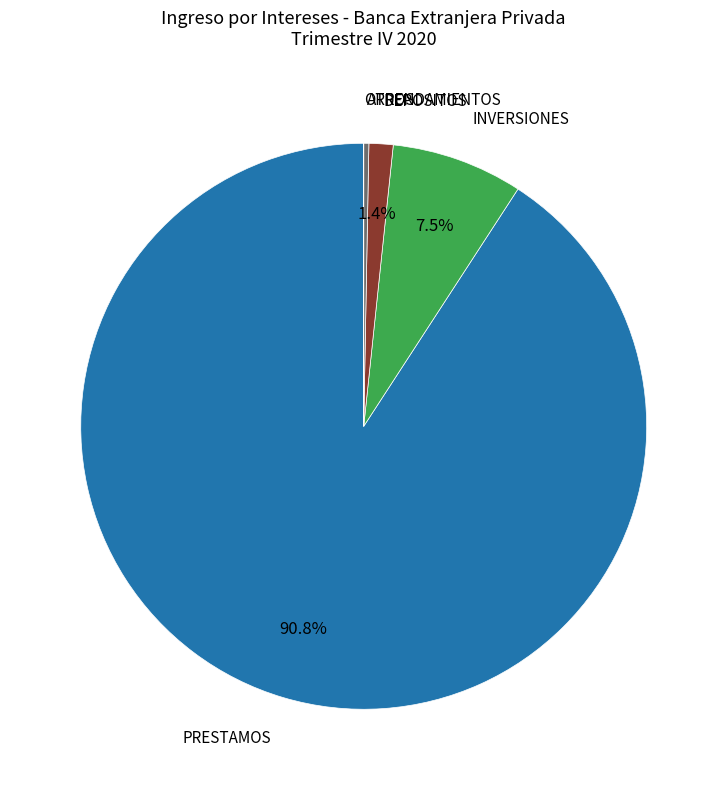

True or false: DEPOSITOS accounts for 1% of the total.

True